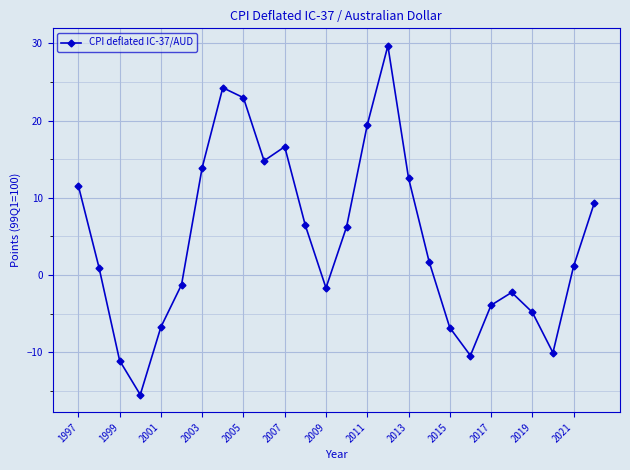

What is the value of the 9th point from the left?

23.0